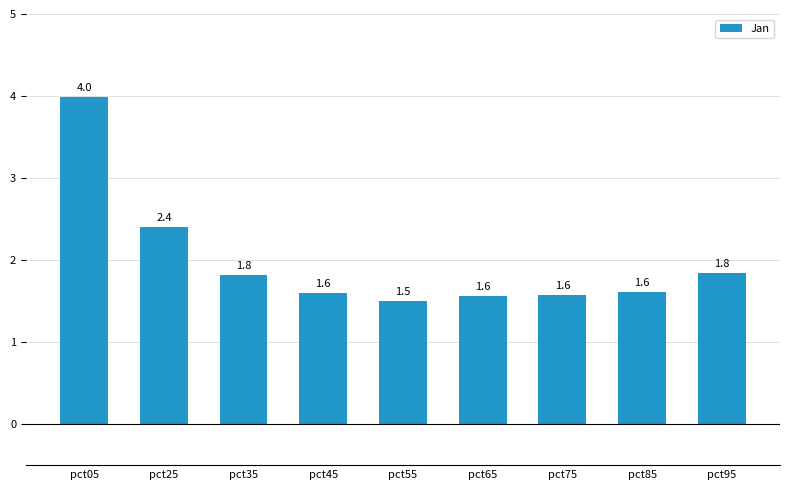

What is the change in value from pct05 to pct95?

-2.2